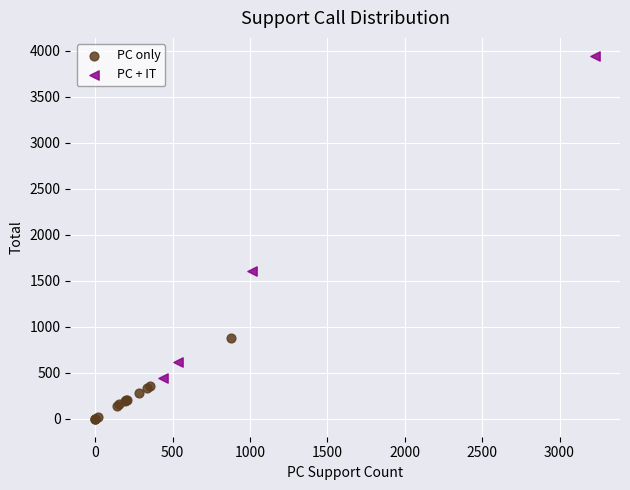

Which series contains the lowest Y value?

PC only